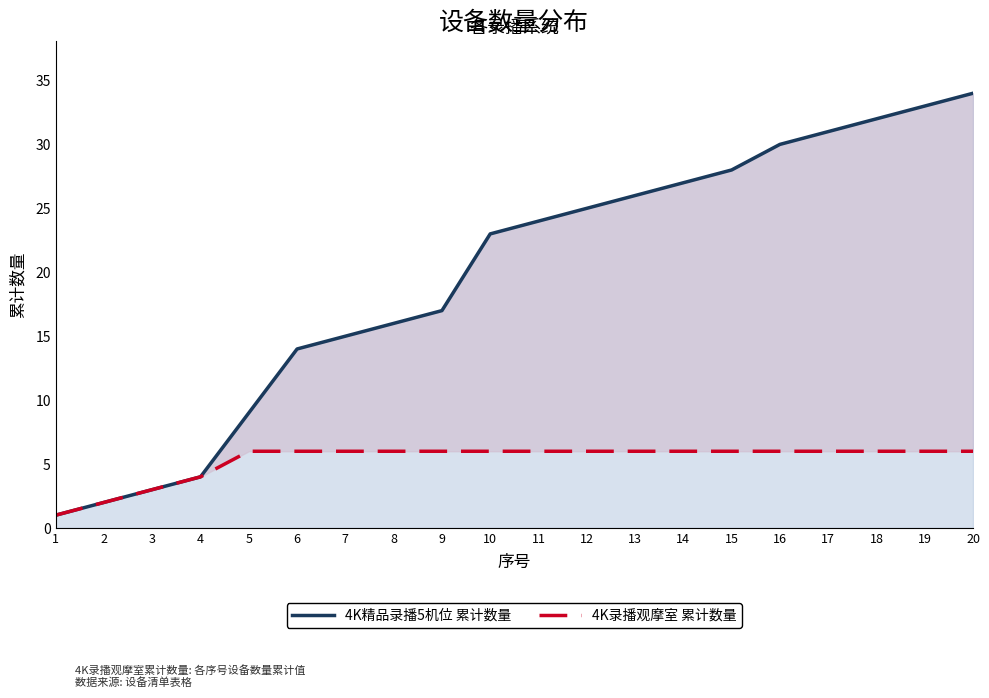

What is the sum of the 4K录播观摩室 累计数量 values at 8 and 20?

12